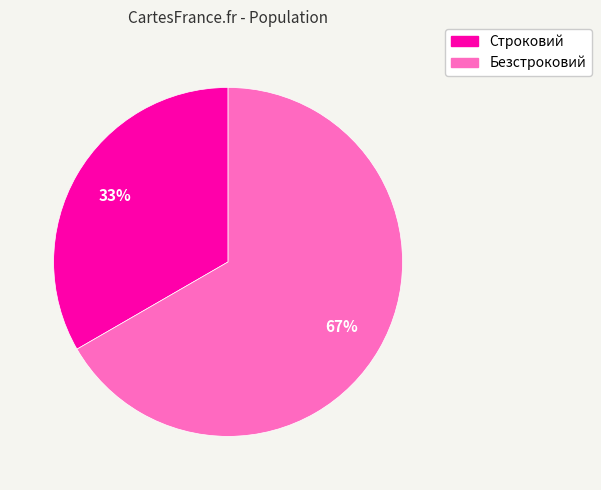

The Строковий slice represents 28% of the pie. True or false?

False